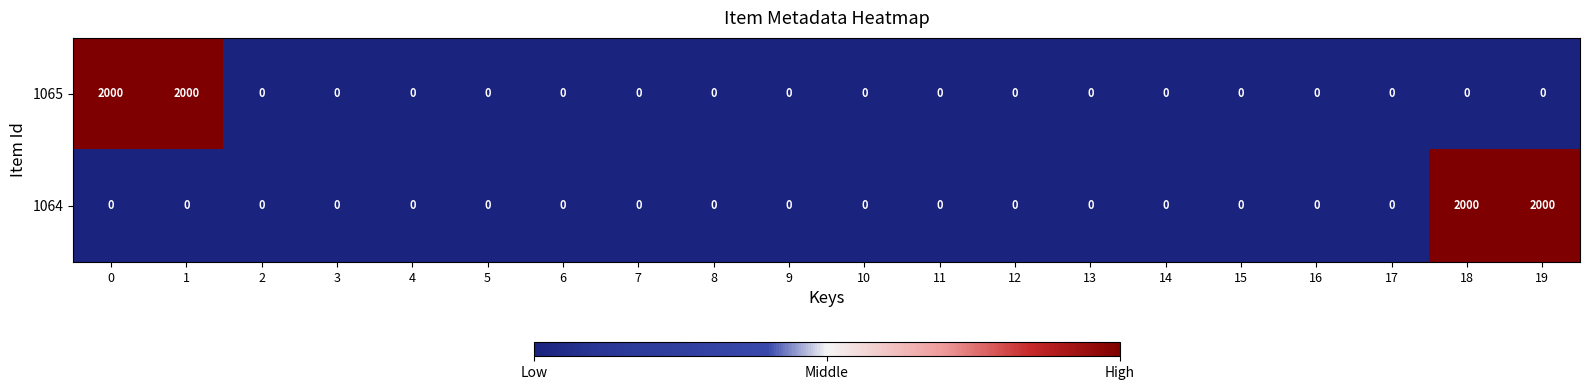

What is the sum of the 1065 values at 1 and 4?

2000